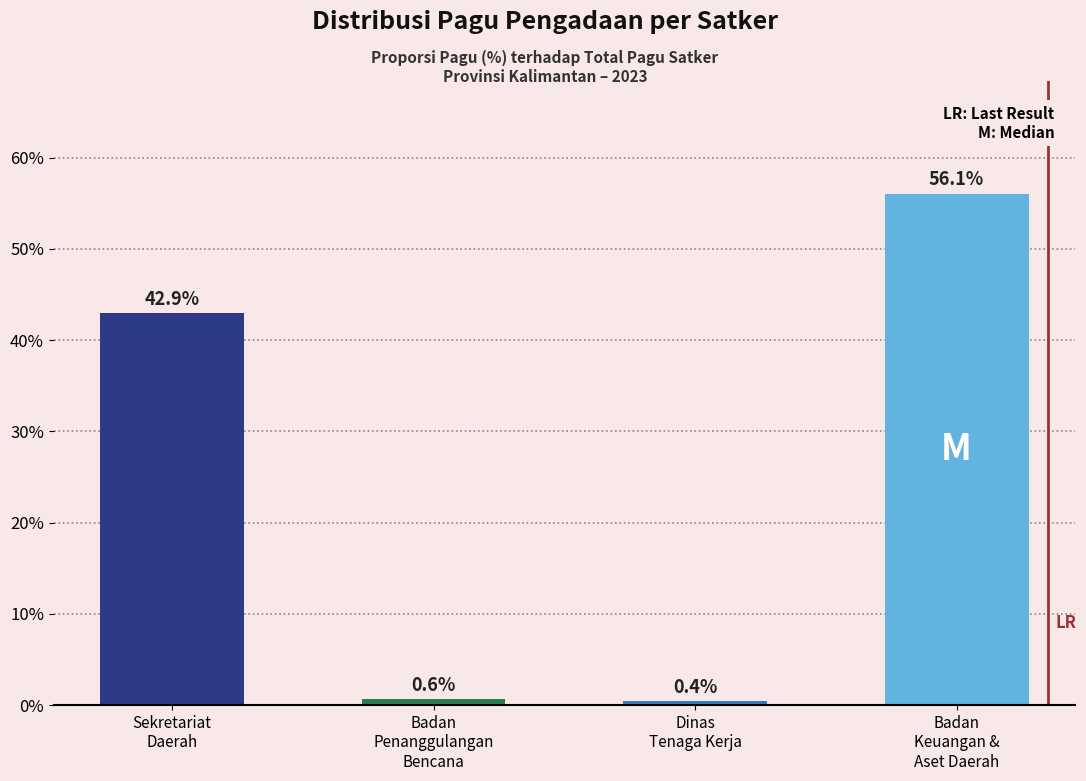

What is the label of the 2nd bar from the left?

Badan
Penanggulangan
Bencana